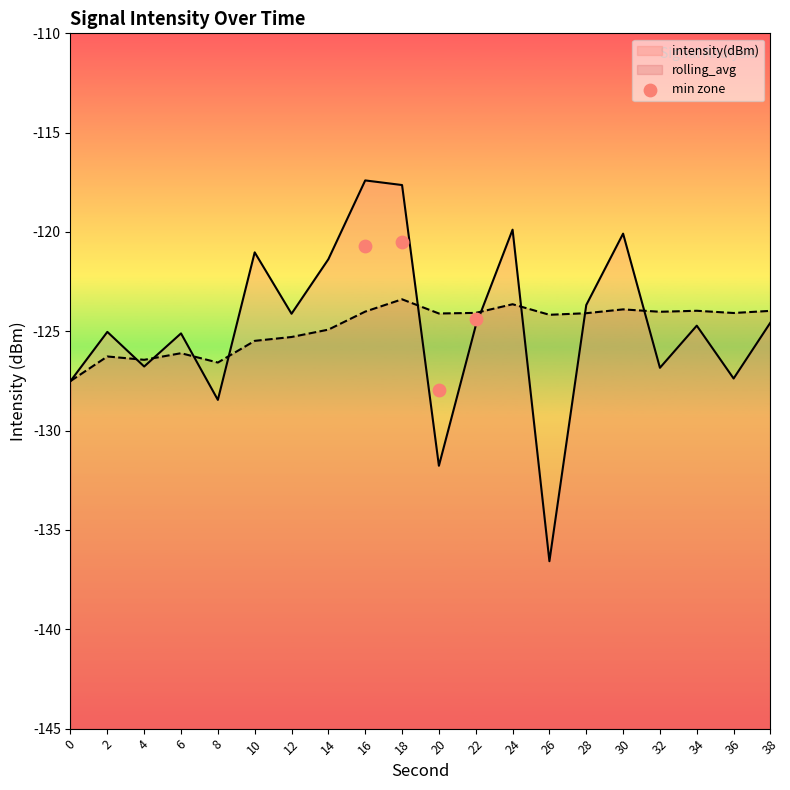

The value of rolling_avg at 20 is -201.1. True or false?

False